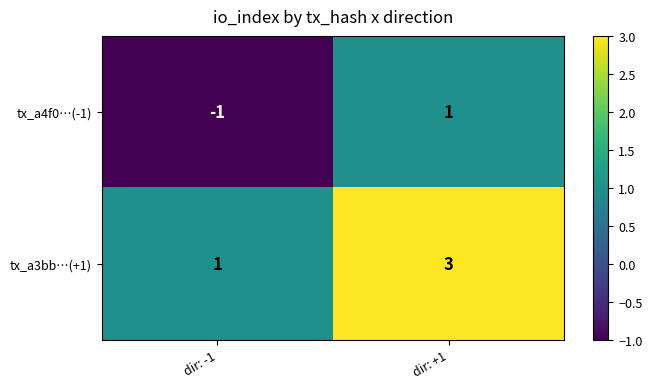

At which label is tx_a3bb…(+1) closest to 2?

dir: -1